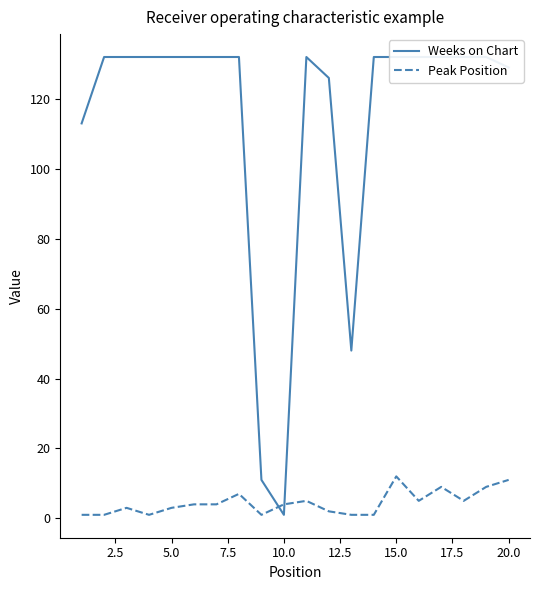

True or false: Peak Position has a value of 12 at 15.0.

True